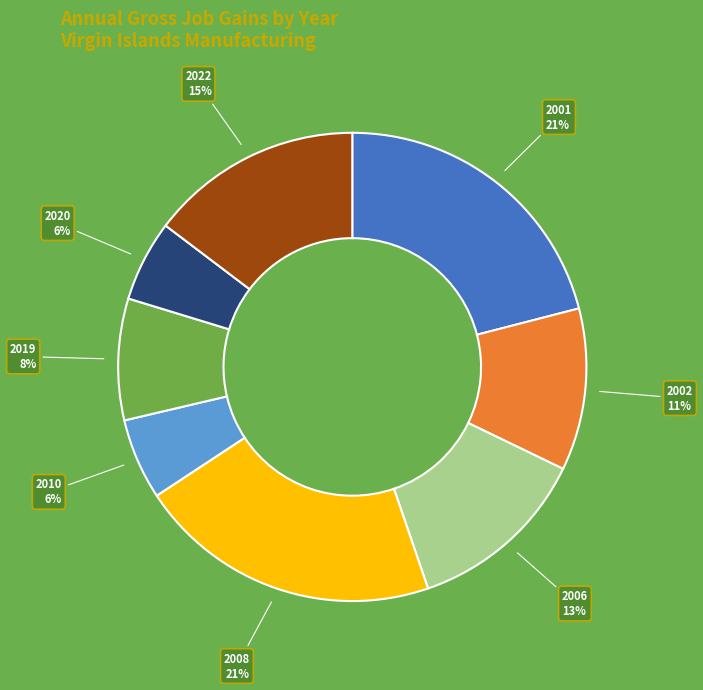

To the nearest percent, what is the difference between the largest and smallest slice percentages?

15%